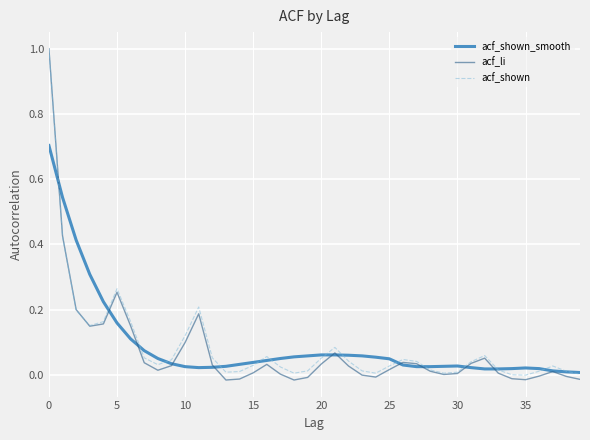

What is the highest value of the acf_li series?

1.0